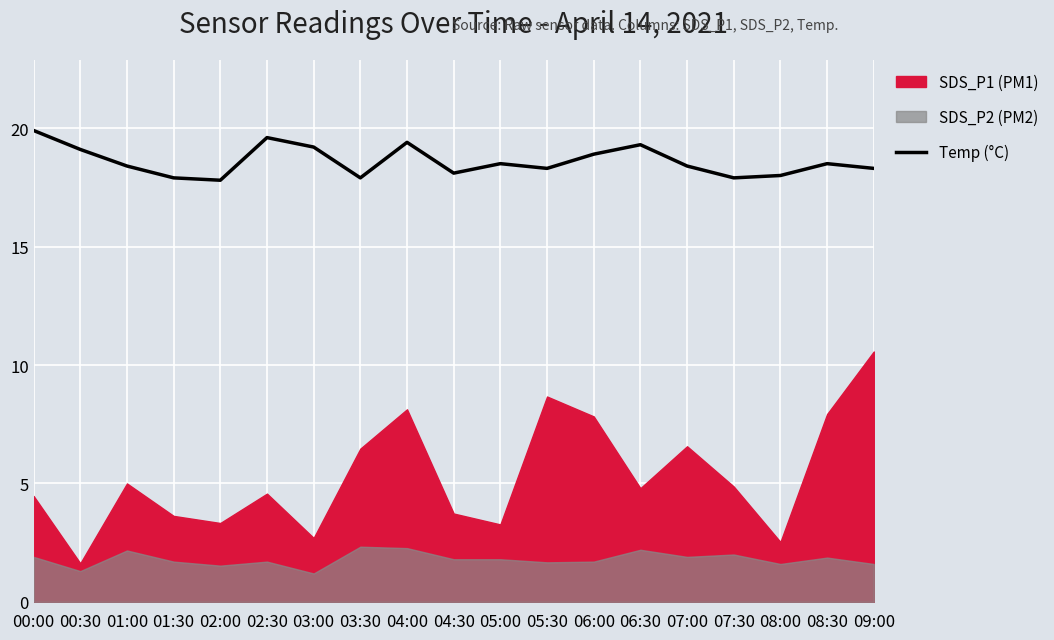

What is the maximum value shown in the chart?

19.9